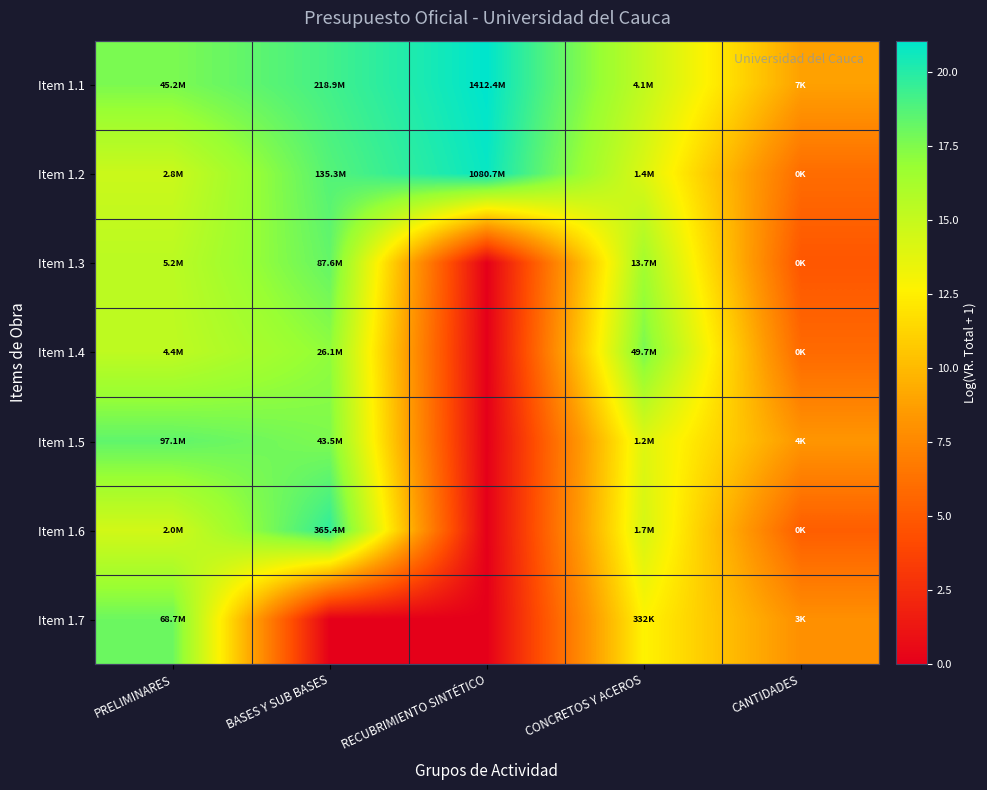

Rank the series at BASES Y SUB BASES from highest to lowest value.

Item 1.6, Item 1.1, Item 1.2, Item 1.3, Item 1.5, Item 1.4, Item 1.7